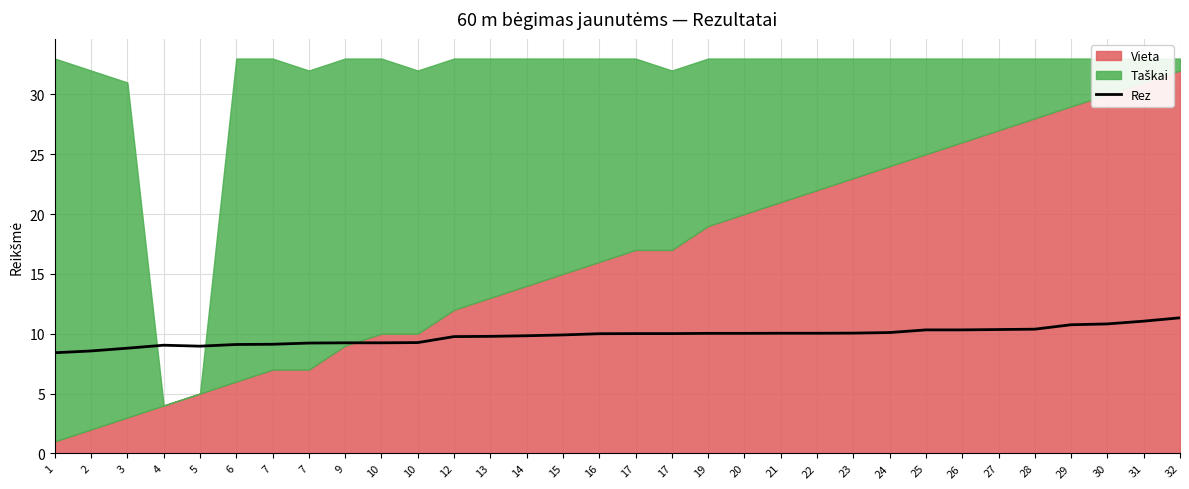

List the labels in order of value, smallest first.

1, 2, 3, 5, 4, 6, 7, 7, 9, 10, 10, 12, 13, 14, 15, 16, 17, 17, 19, 20, 21, 22, 23, 24, 25, 26, 27, 28, 29, 30, 31, 32